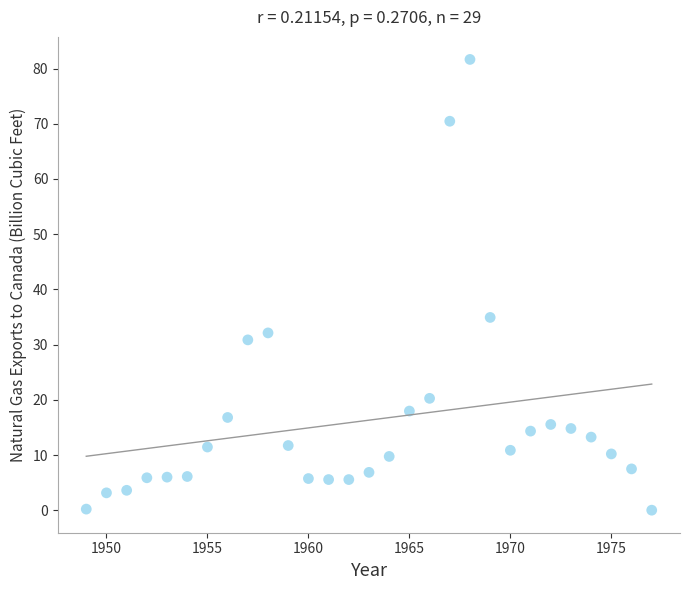

What Y value in the scatter plot is closest to 40?

34.9